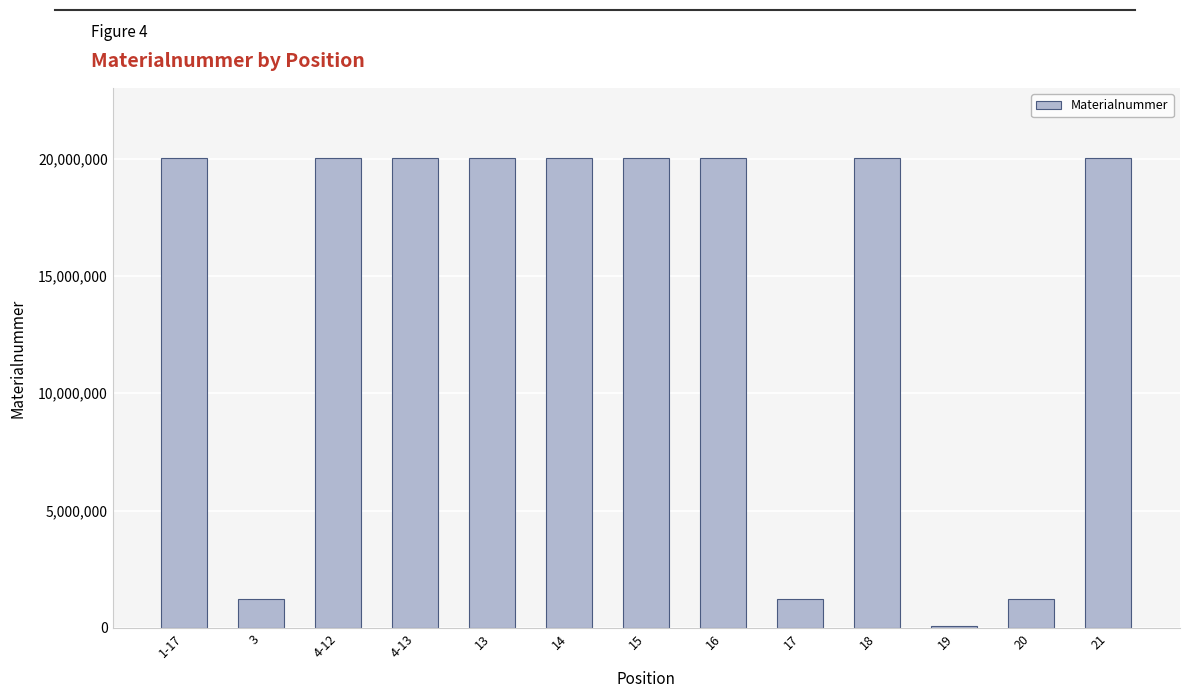

Approximately how many times larger is the value at 16 compared to 4-12?

1.0